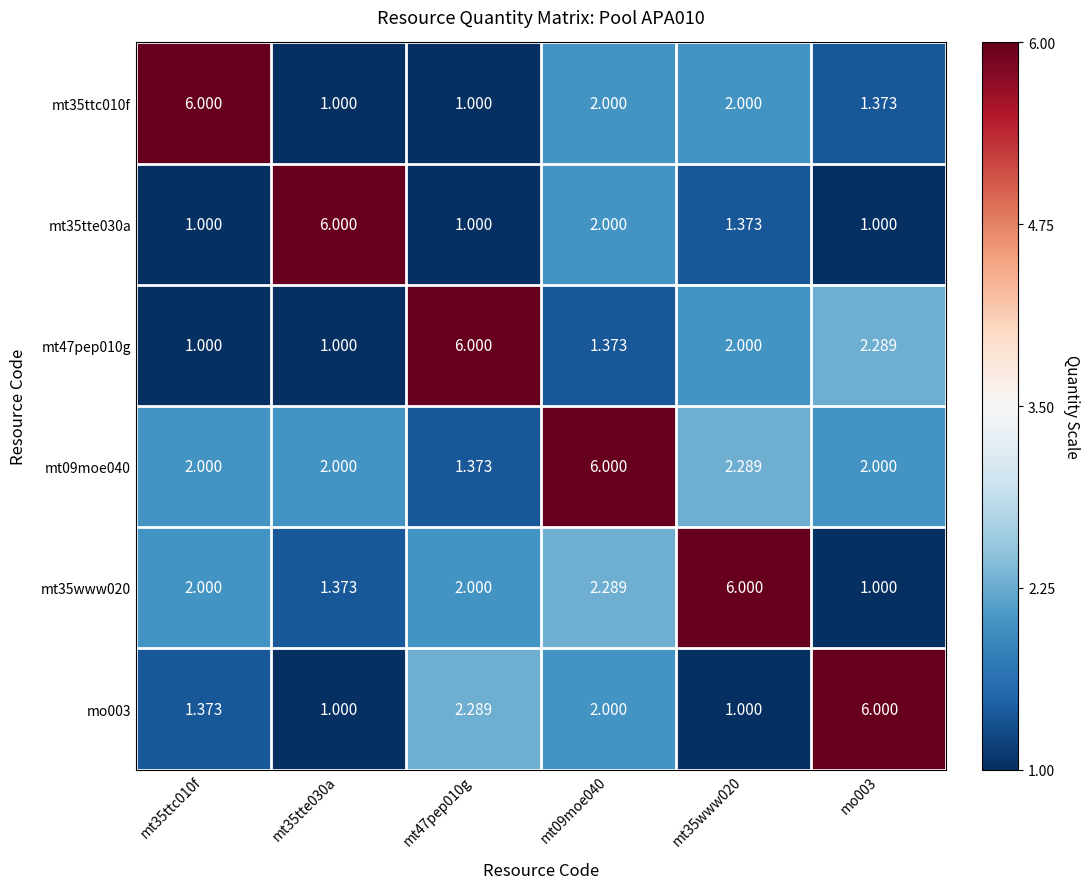

What is the difference between the highest and lowest values at mt35www020?

5.0